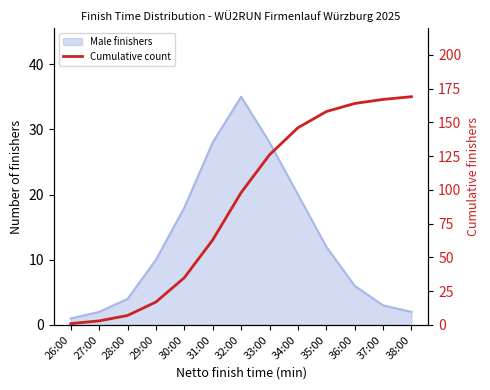

True or false: the data shows 63 at 31:00.

True